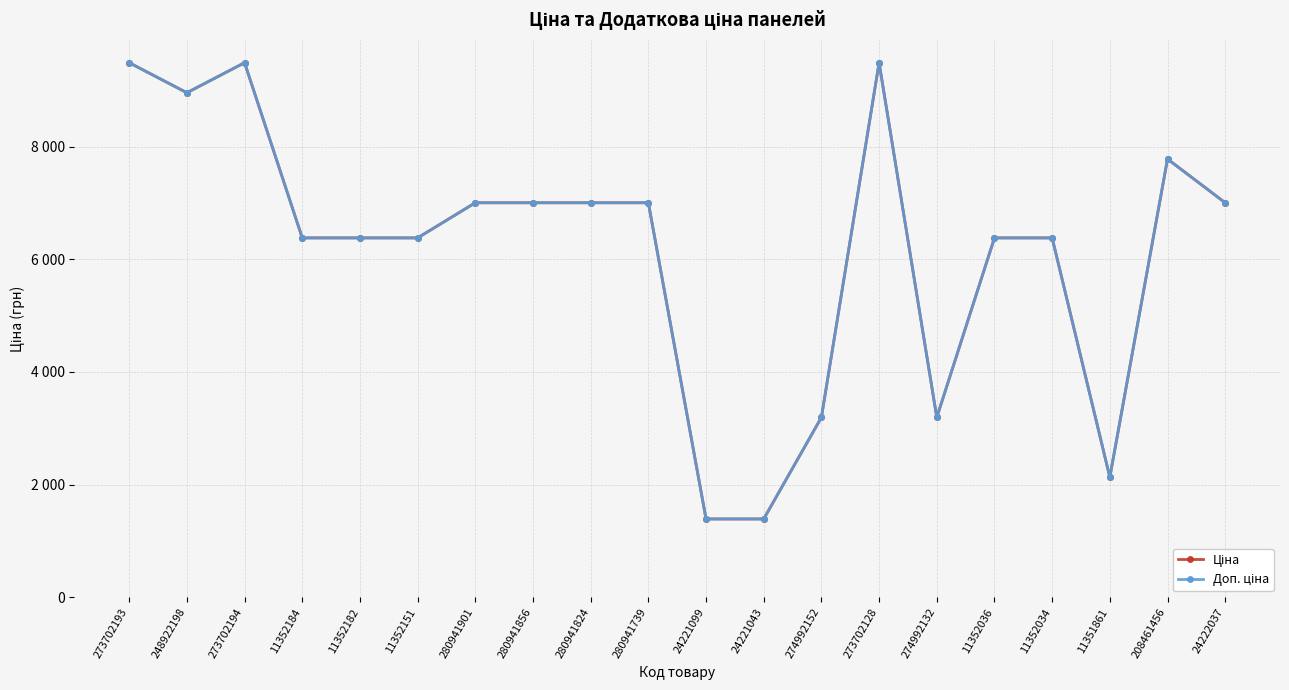

Is the value of Доп. ціна at 273702194 greater than the value of Ціна at 280941901?

Yes